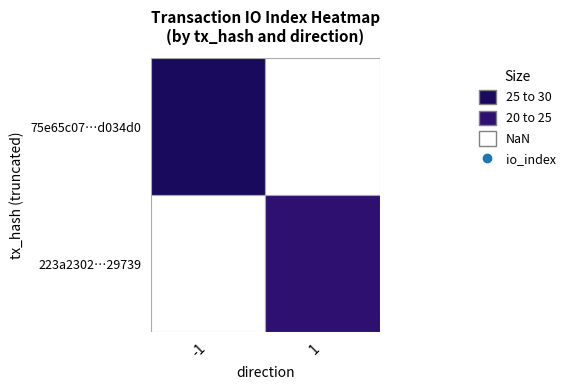

Which series changed the most between direction and io_index?

75e65c07cd2bdd3cc18bd9a067713a837d034d0